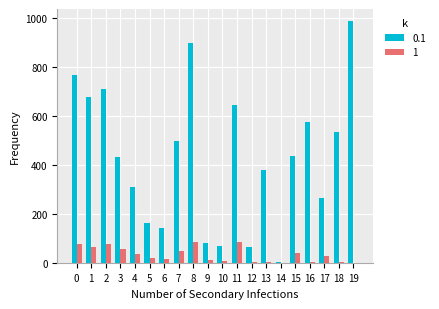

The value of 1 at 7 is 50. True or false?

True